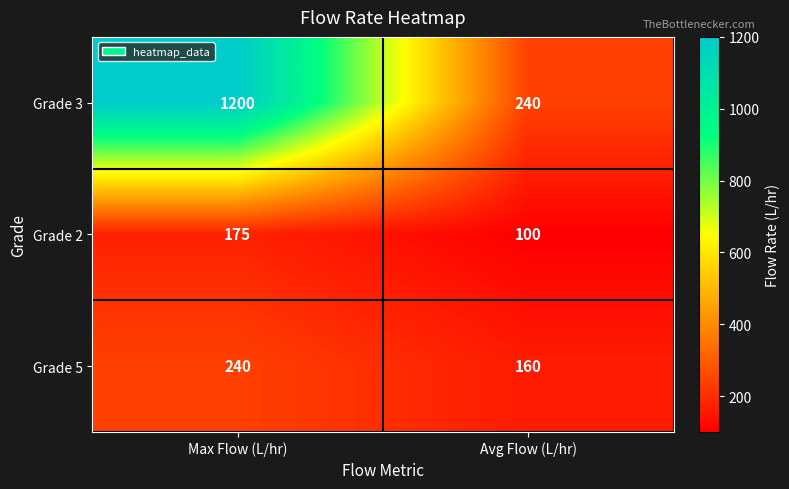

What is the maximum value shown in the chart?

1200